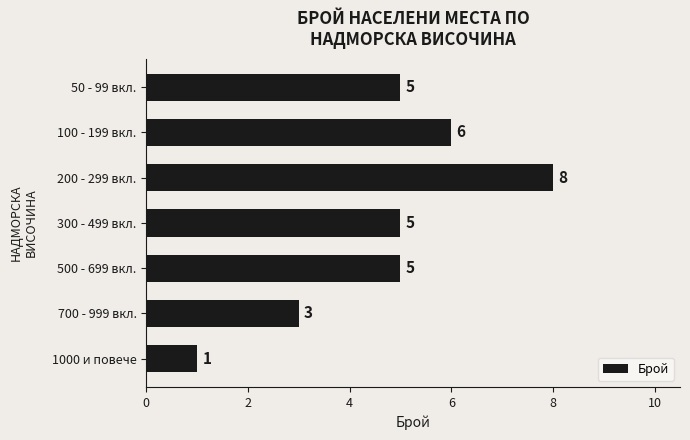

How many data points are less than 5?

2